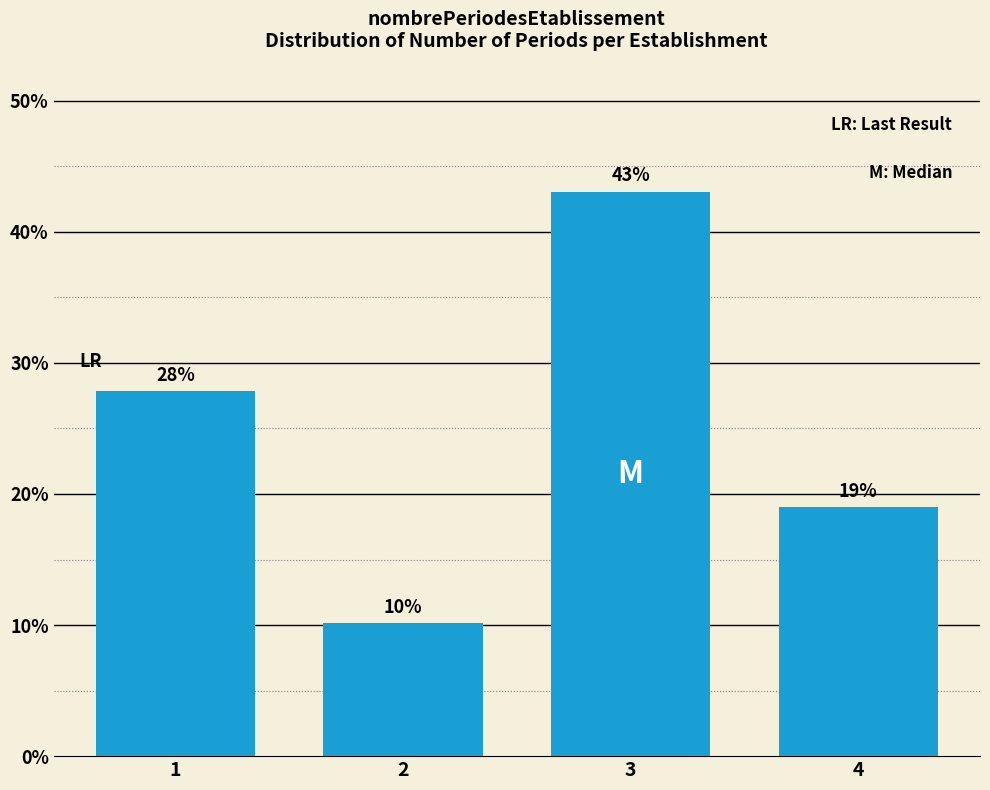

What is the sum of all values?

100.0